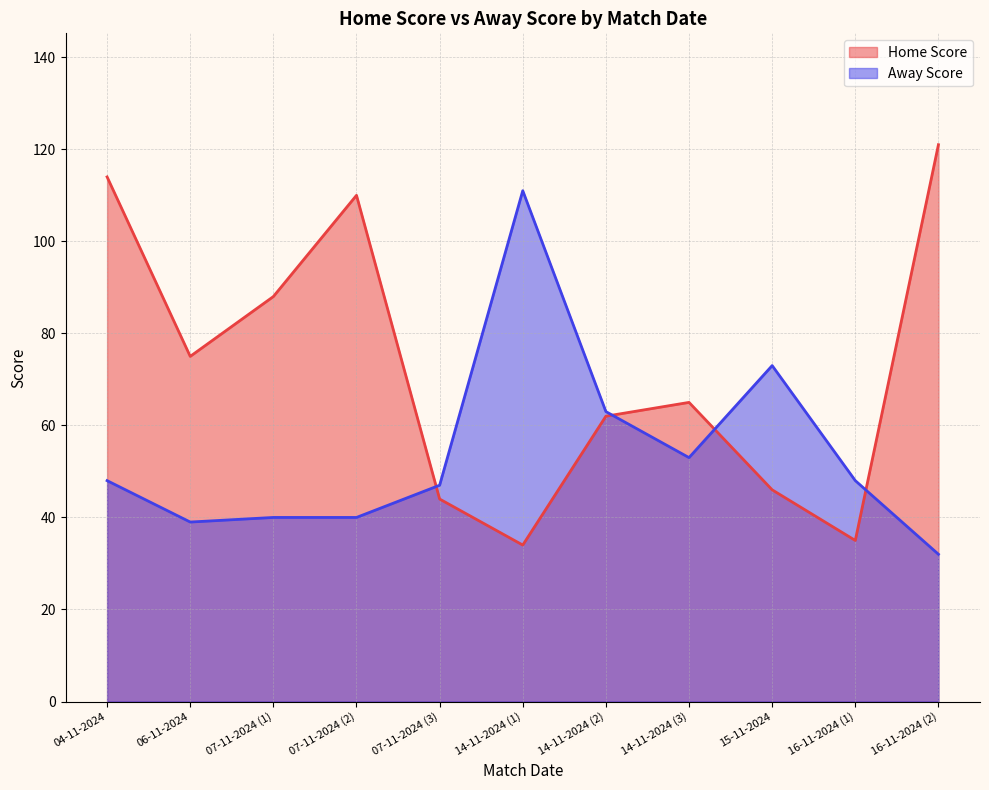

Rank the series by their average value, from highest to lowest.

Home Score, Away Score